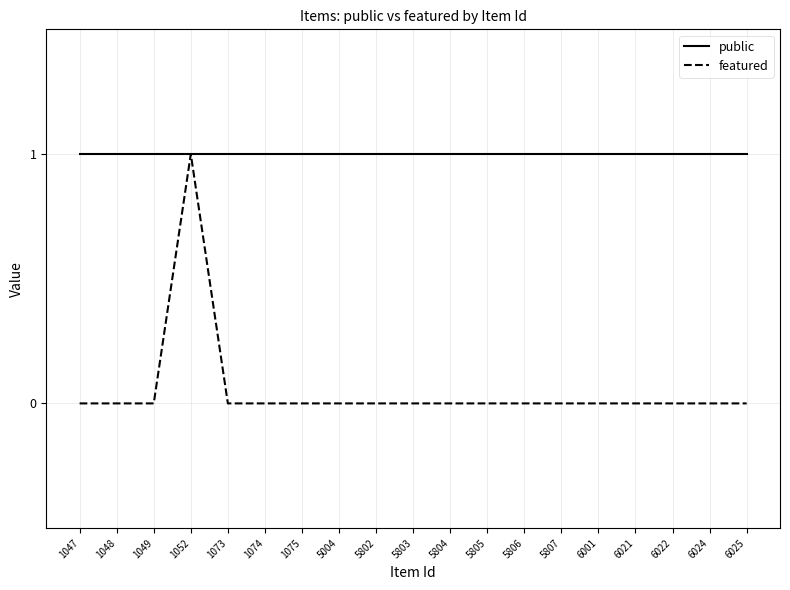

Rank the series by their average value, from highest to lowest.

public, featured